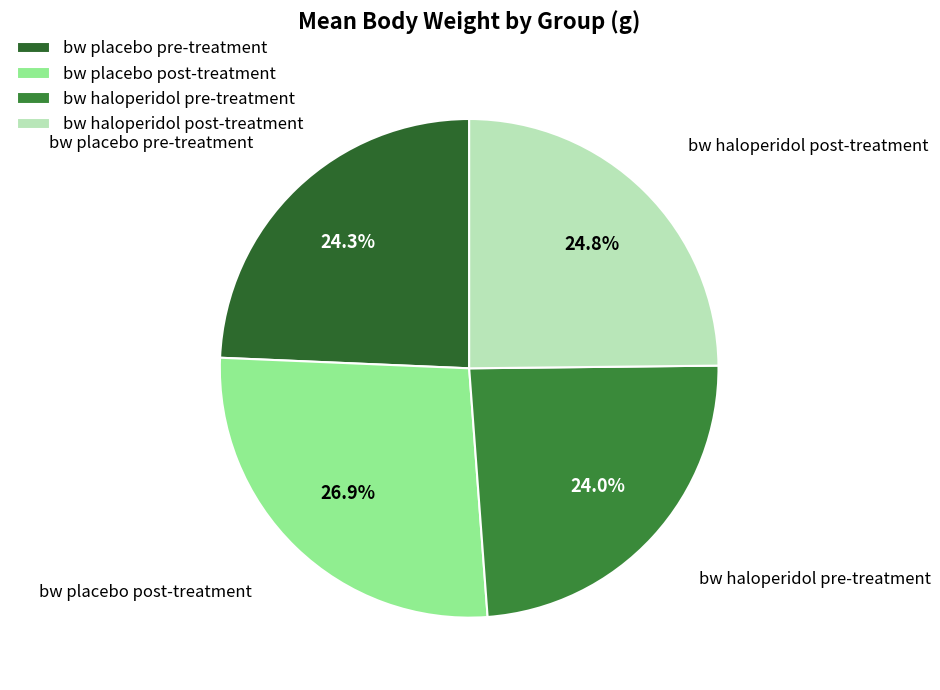

Does any single category account for the majority?

No